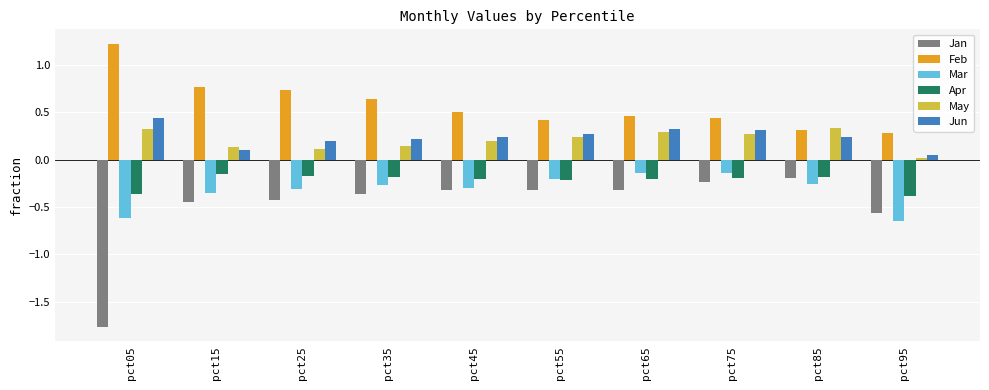

What is the difference between the highest and lowest values at pct45?

0.8